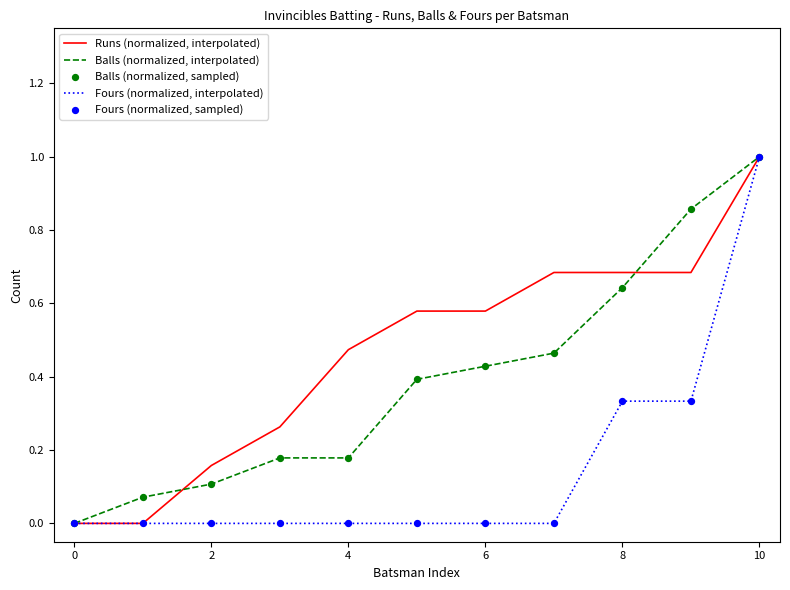

List the series in order of their overall mean, lowest first.

Fours (normalized, interpolated), Balls (normalized, interpolated), Runs (normalized, interpolated)